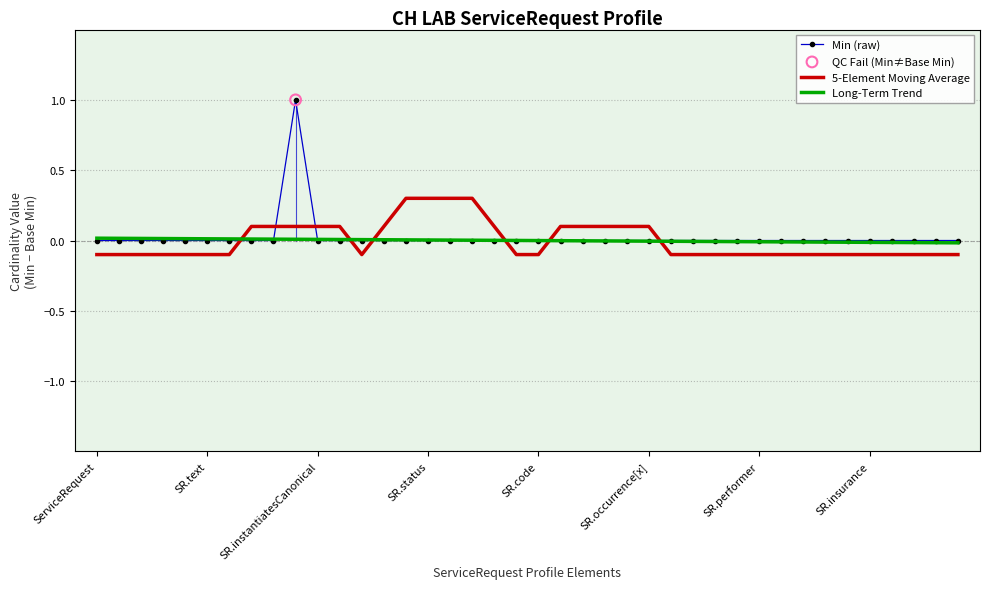

Rank the series by their maximum value, from lowest to highest.

Long-Term Trend, 5-Element Moving Average, Min (raw)